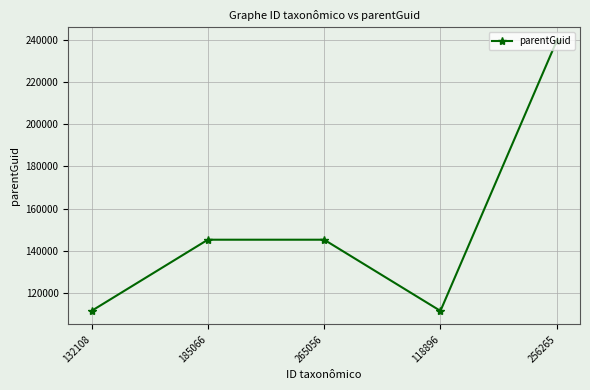

What is the value of the 4th point from the left?

111477